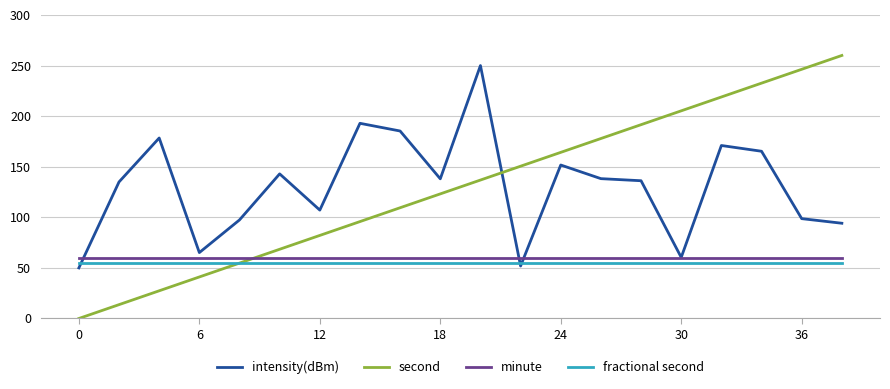

What is the greatest value displayed?

260.0